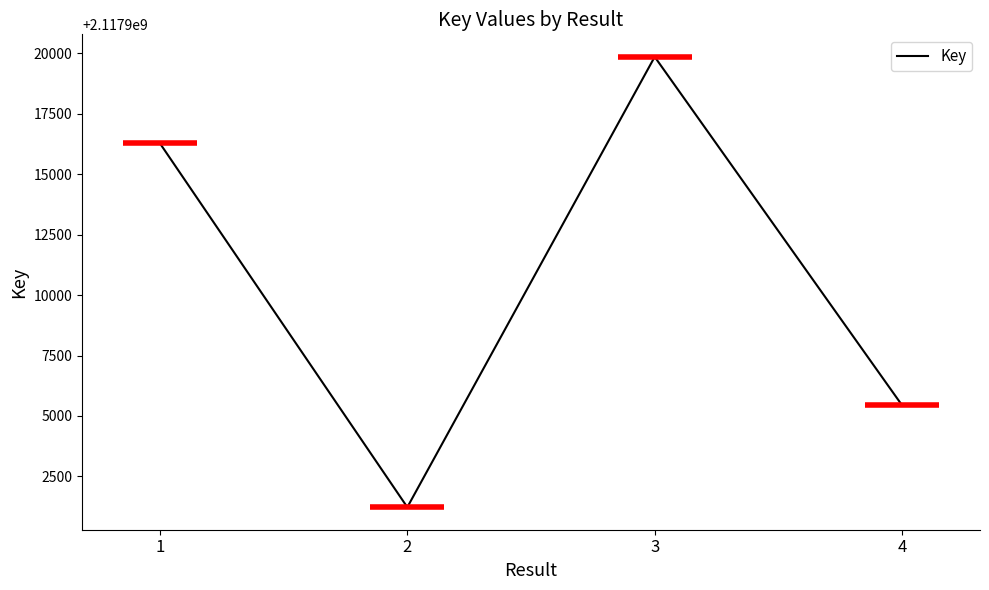

Which label corresponds to the smallest value in the chart?

2